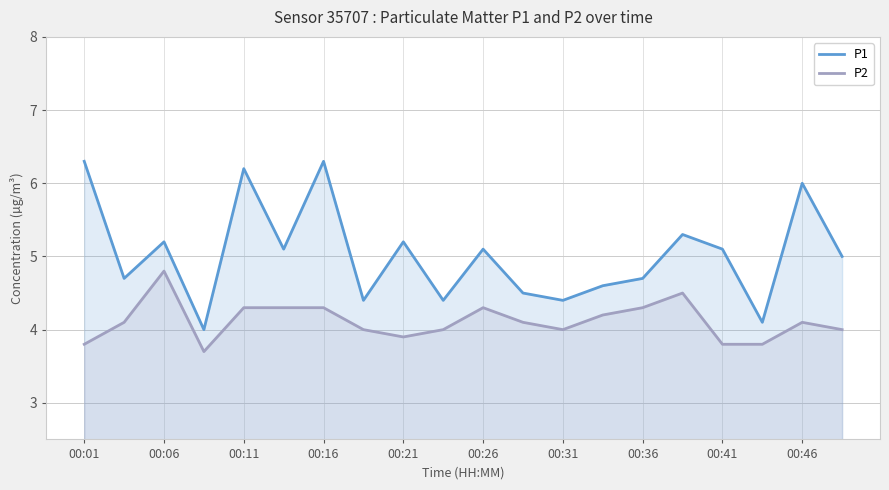

Rank the series by their average value, from highest to lowest.

P1, P2